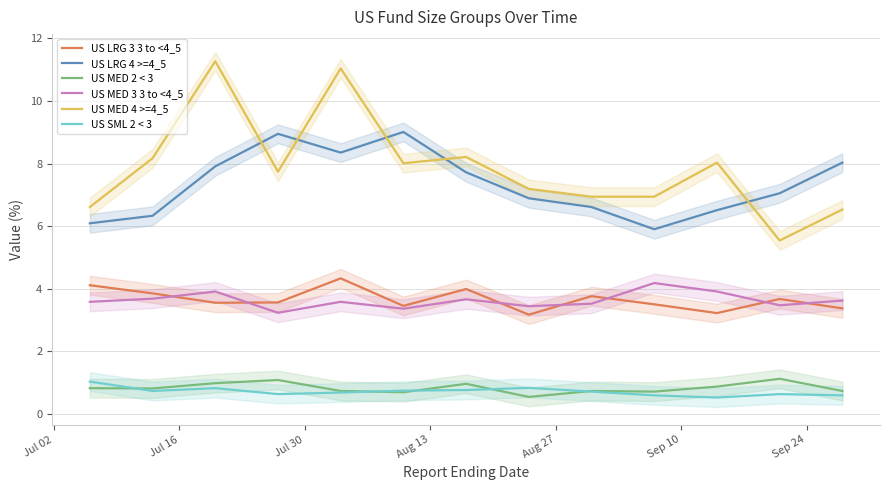

What is the minimum value for US LRG 3 3 to <4_5?

3.2